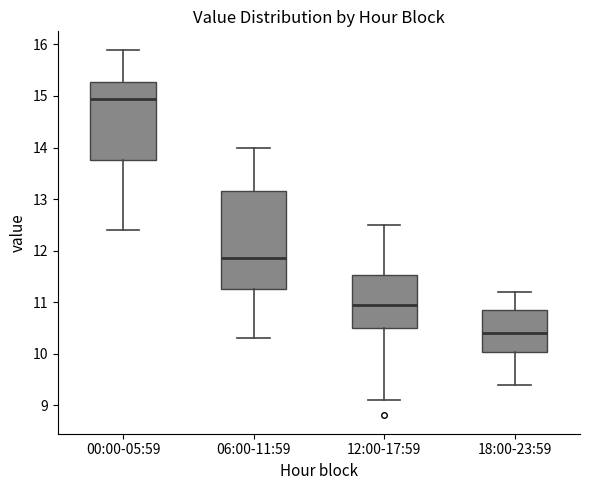

Comparing the boxes themselves (not the whiskers), which one is the tallest?

06:00-11:59